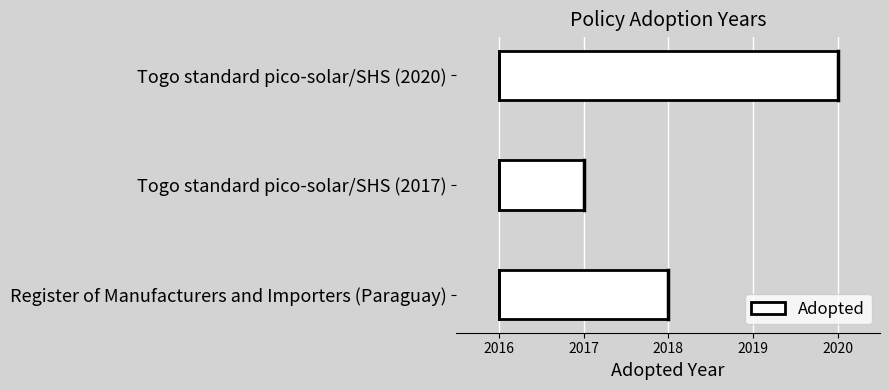

How many categories are shown in the chart?

3